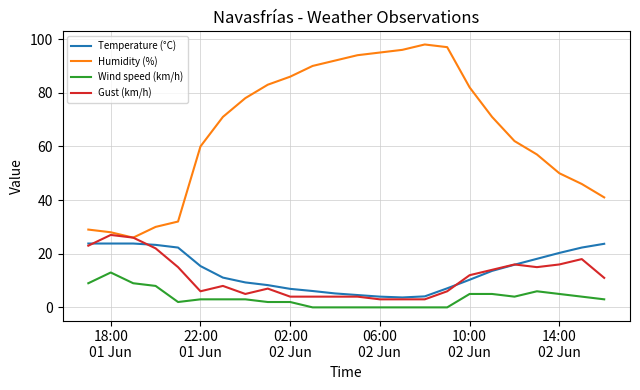

True or false: Temperature (°C) and Humidity (%) cross at least once.

False